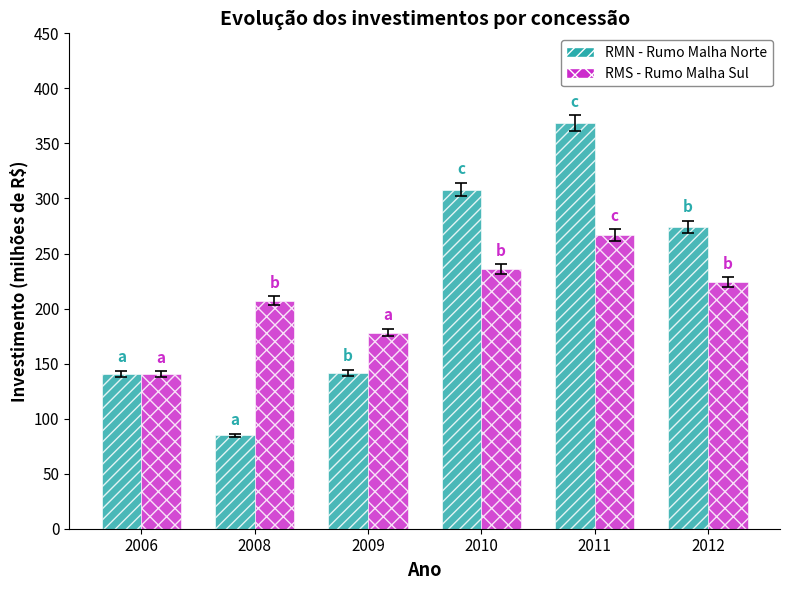

The value of RMS - Rumo Malha Sul at 2010 is 235.7. True or false?

True